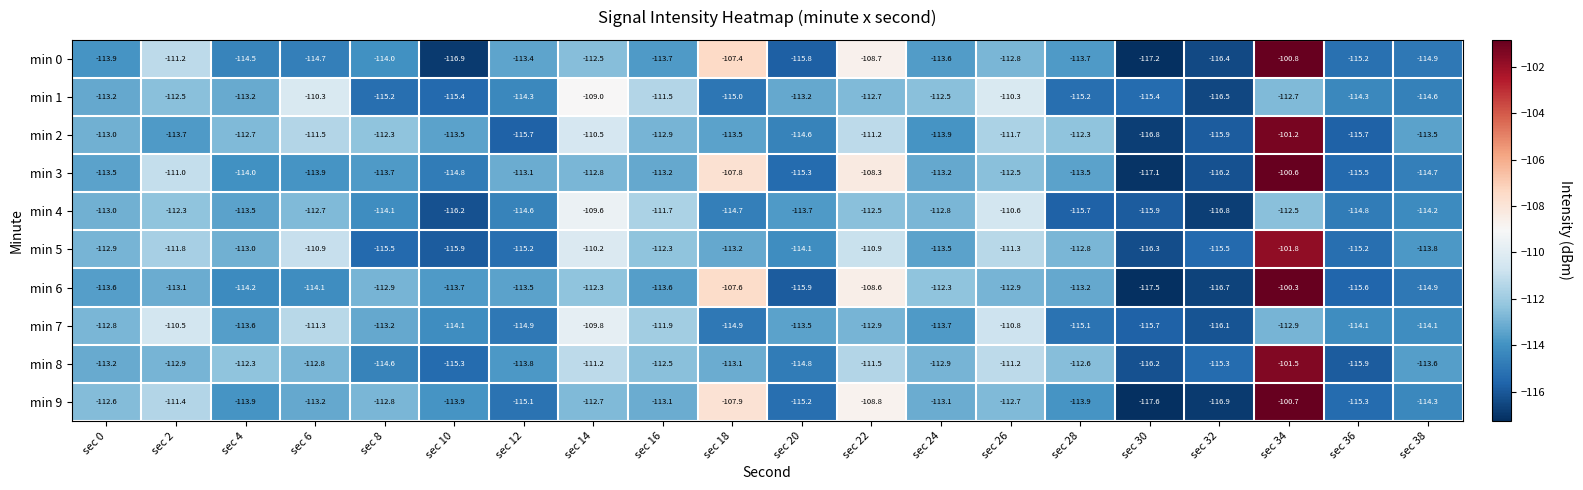

Which series has the widest spread of values?

min 6